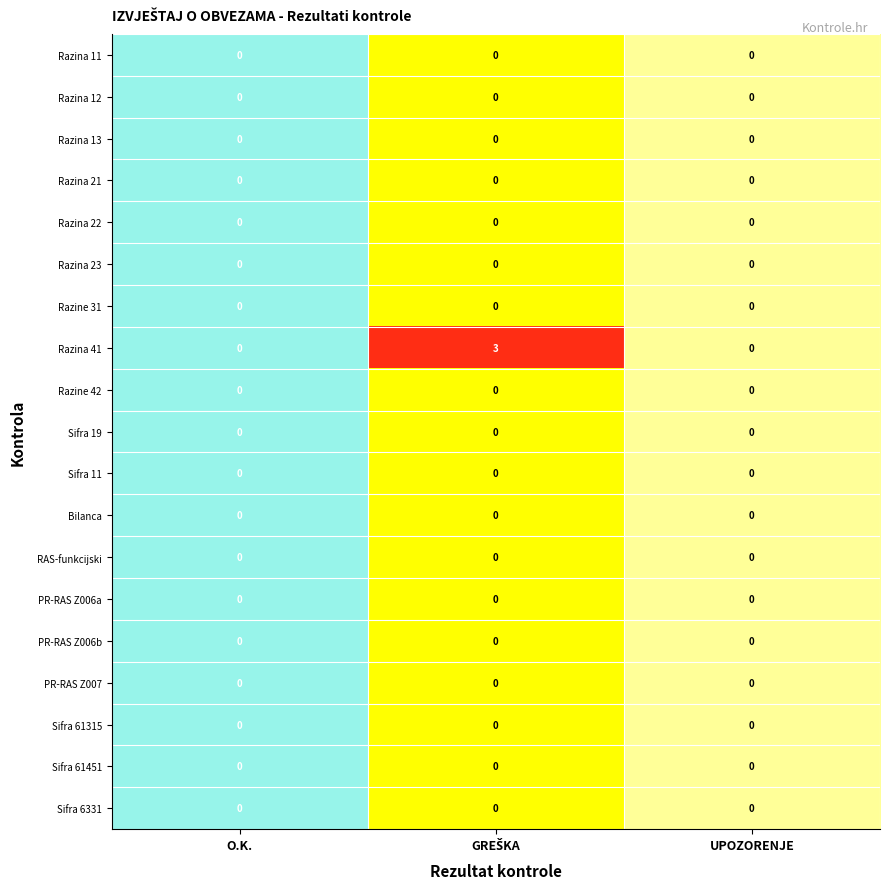

The PR-RAS Z007 series shows 0 at O.K.. True or false?

True